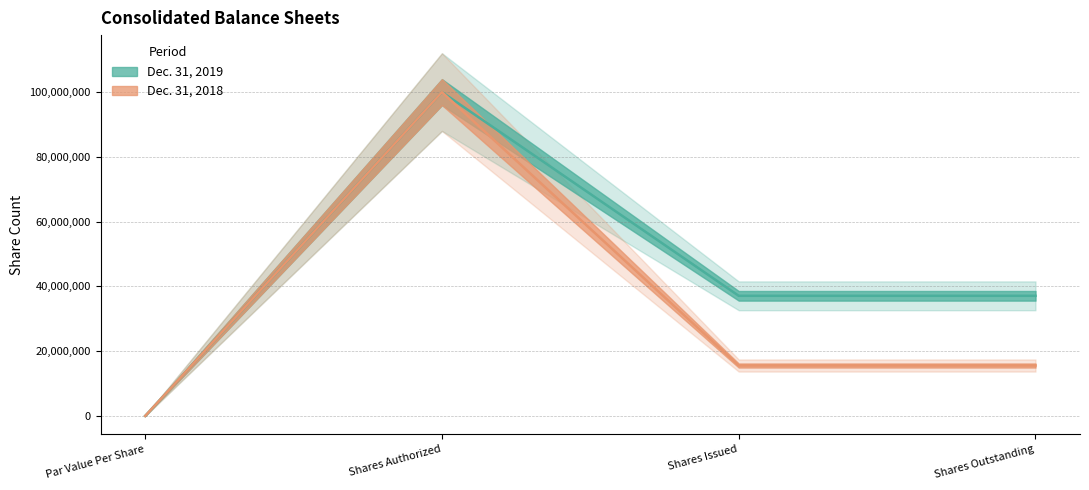

Where is the first local maximum for Dec. 31, 2019?

Shares Authorized